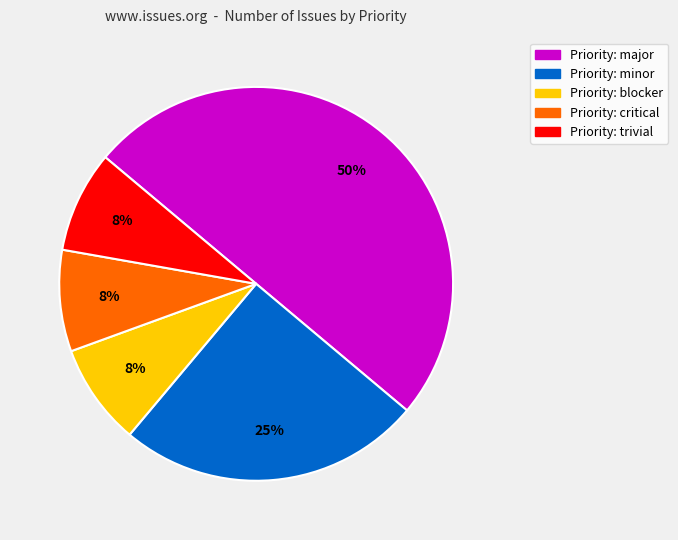

To the nearest percent, what is the average slice percentage?

20%